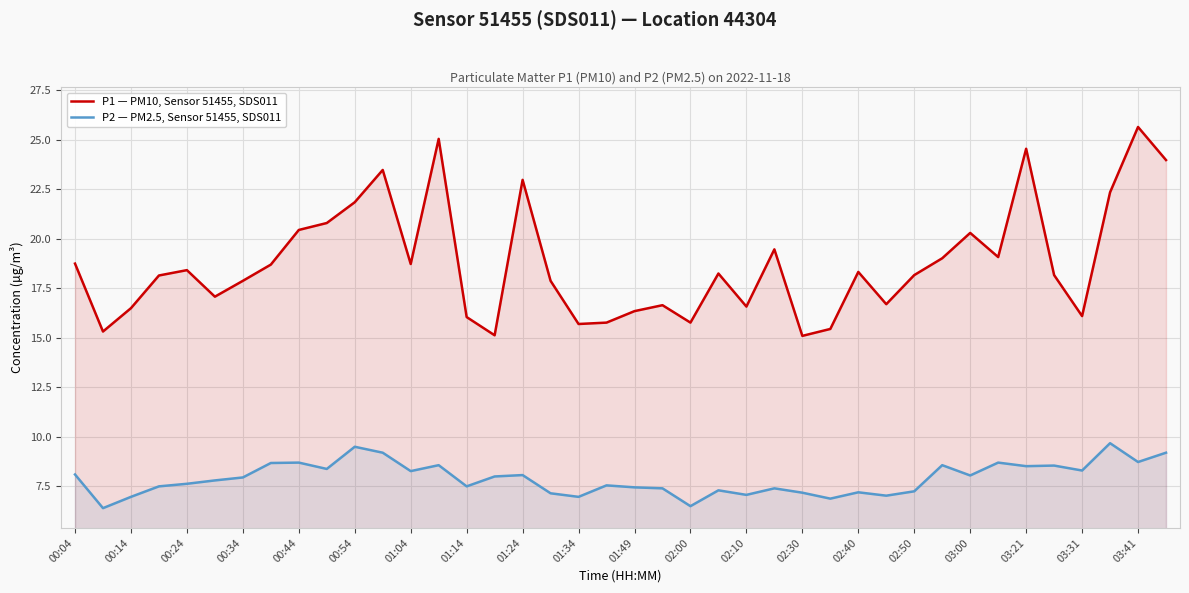

Rank the series by their average value, from lowest to highest.

P2 — PM2.5, Sensor 51455, SDS011, P1 — PM10, Sensor 51455, SDS011